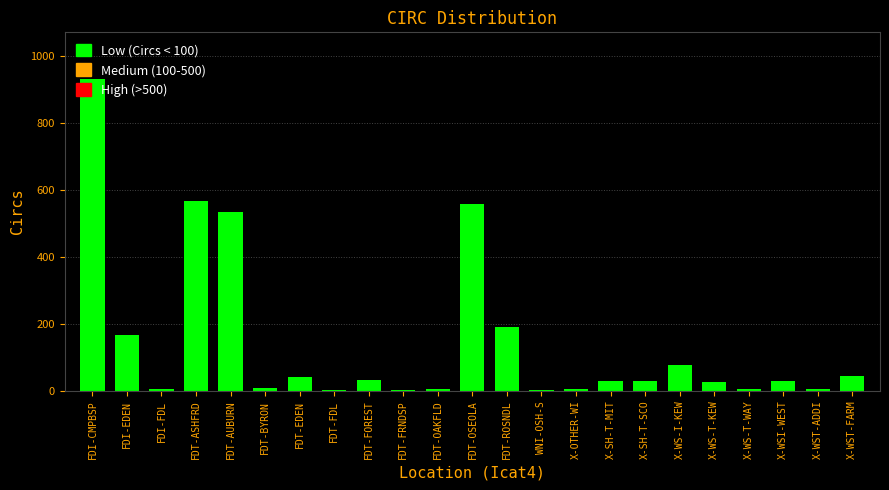

At which label is the value closest to 466?

FDT-AUBURN